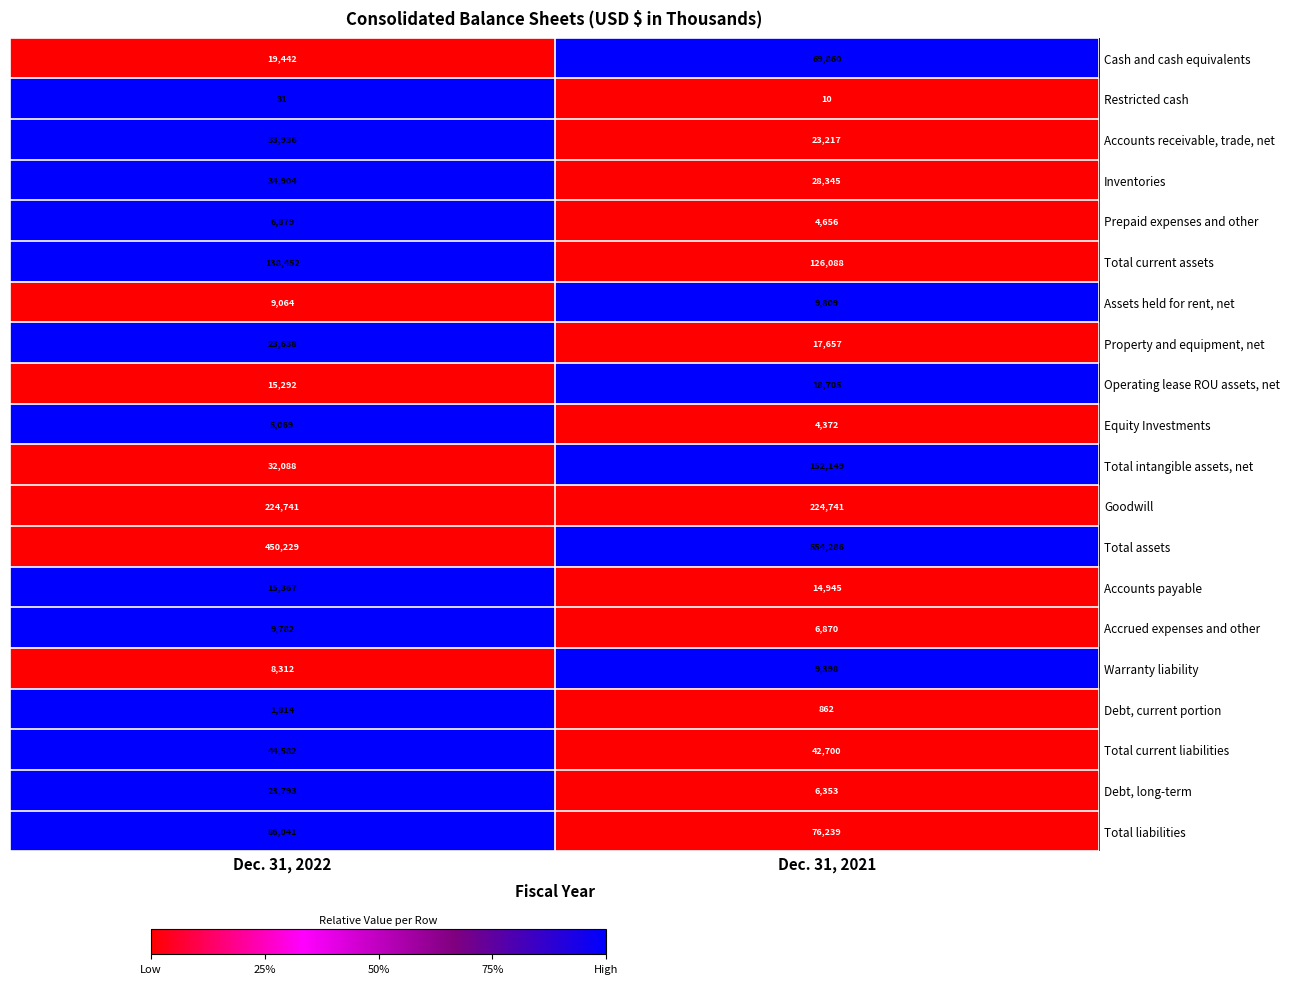

Where is Total assets nearest to the value 502257?

Dec. 31, 2022